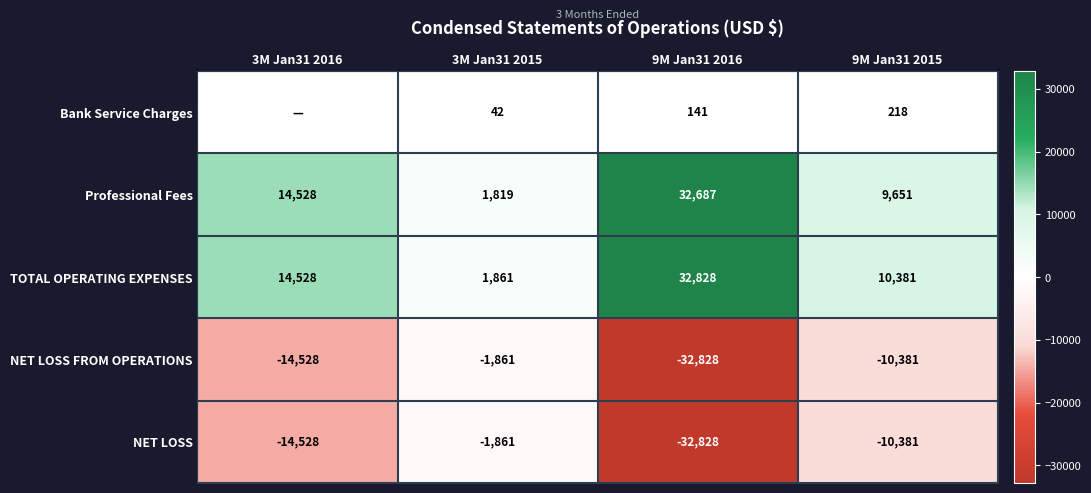

True or false: NET LOSS FROM OPERATIONS has a value of -1861 at 3M Jan31 2015.

True